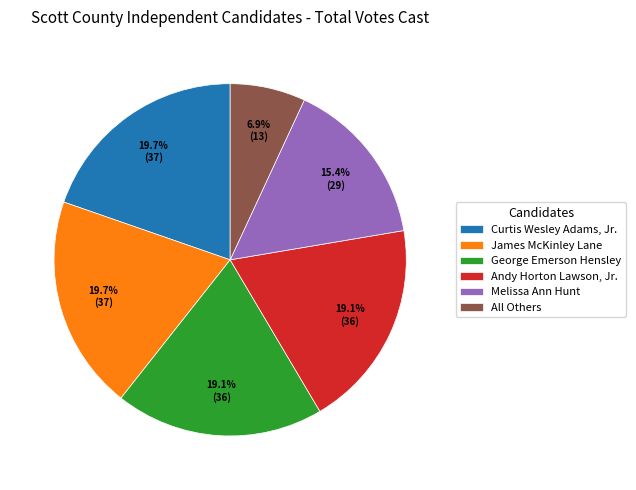

Which slice is the smallest?

All Others